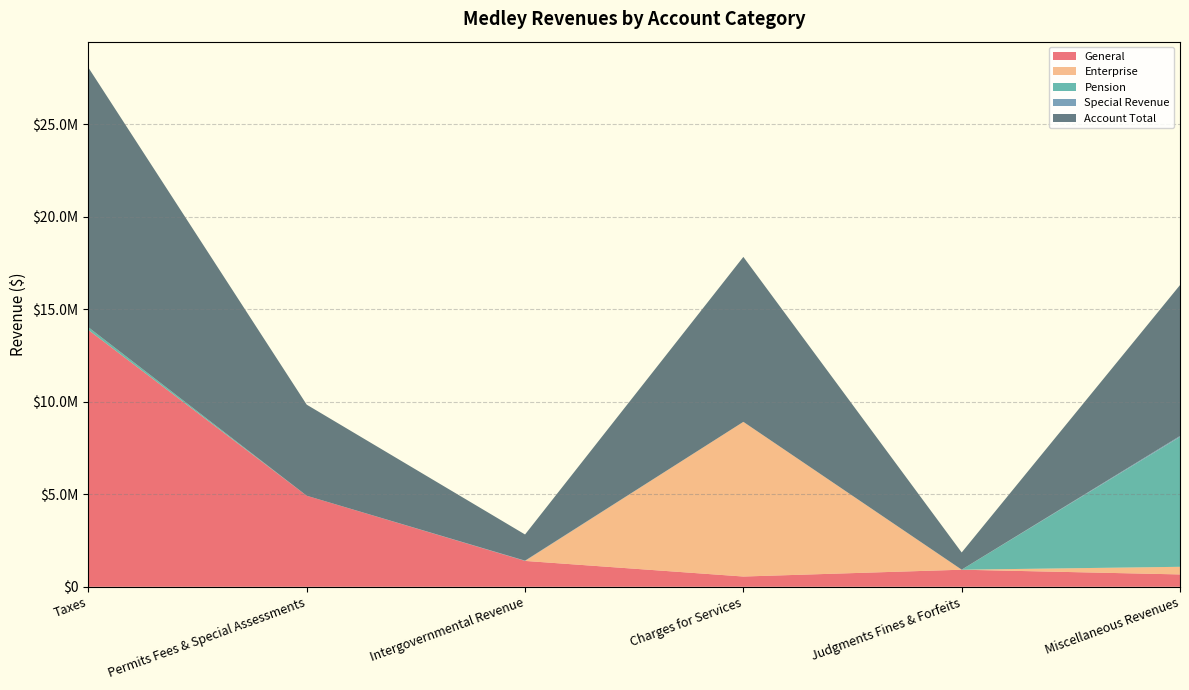

Reading left to right, list all the values displayed in this chart.

General: 13879409	4921428	1398890	554945	923507	668681
Enterprise: 0	0	0	8359608	0	411621
Pension: 149540	0	0	0	0	7020284
Special Revenue: 0	0	14847	0	4165	52128
Account Total: 14028949	4921428	1413737	8914553	927672	8152714